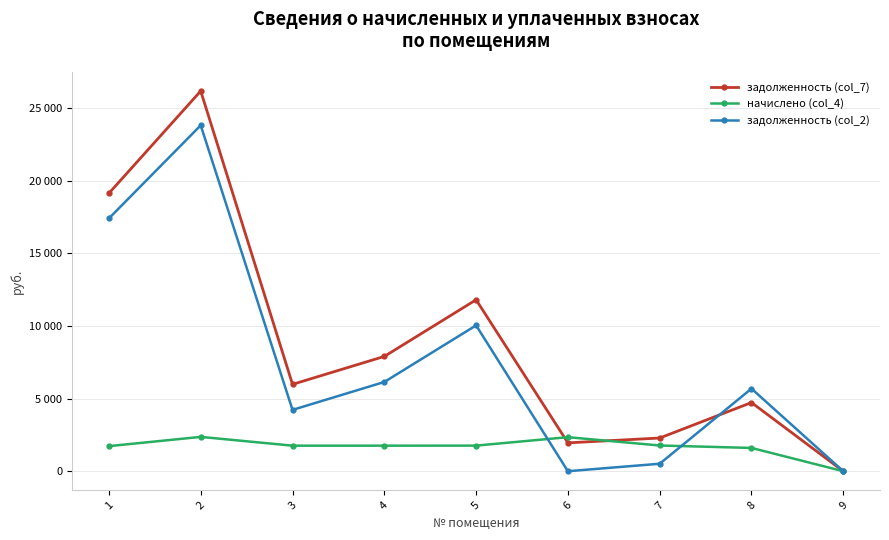

Is this an area chart (filled region under the line)?

No